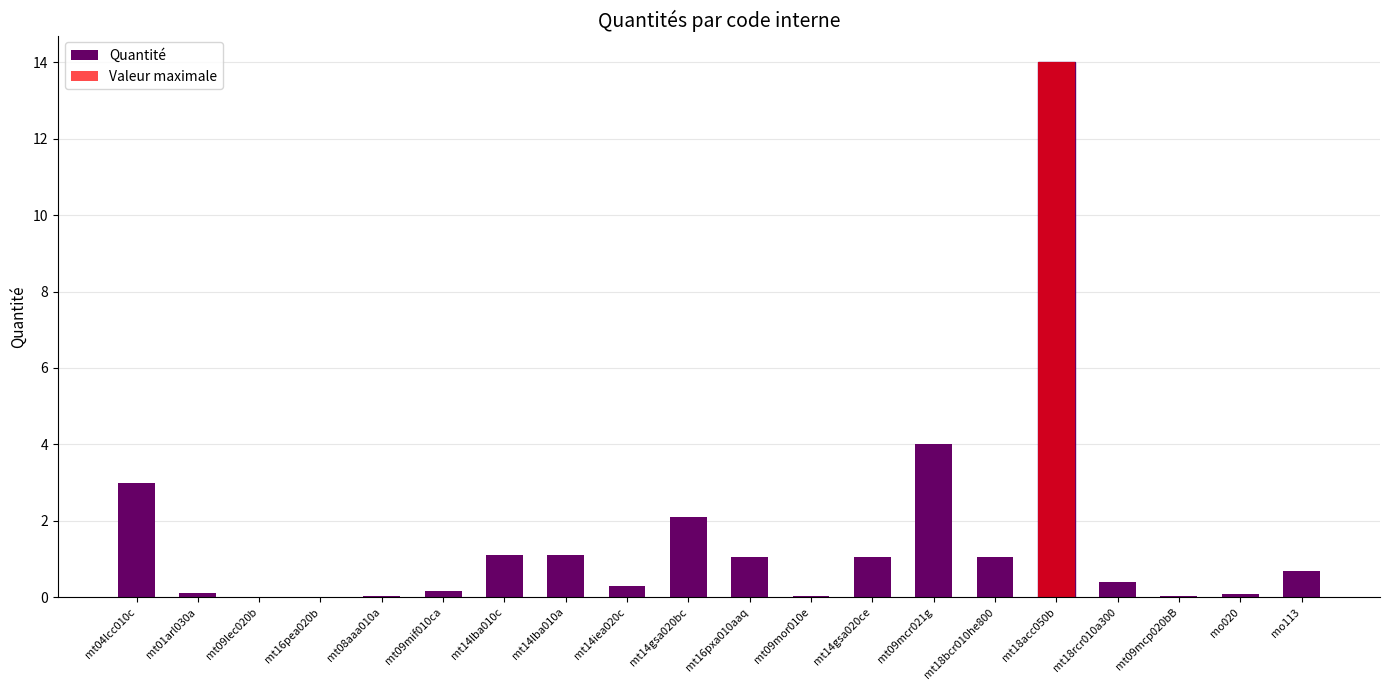

How many groups of bars are there?

20